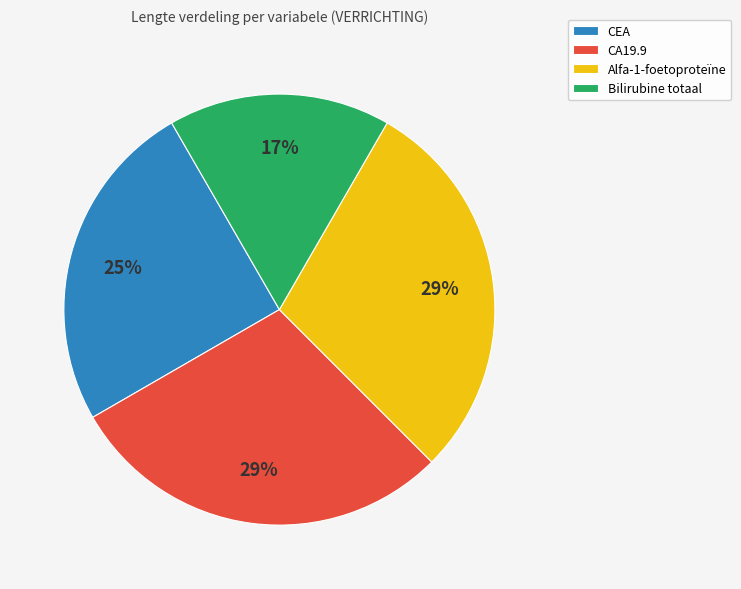

What percentage is the Bilirubine totaal slice, to the nearest percent?

17%